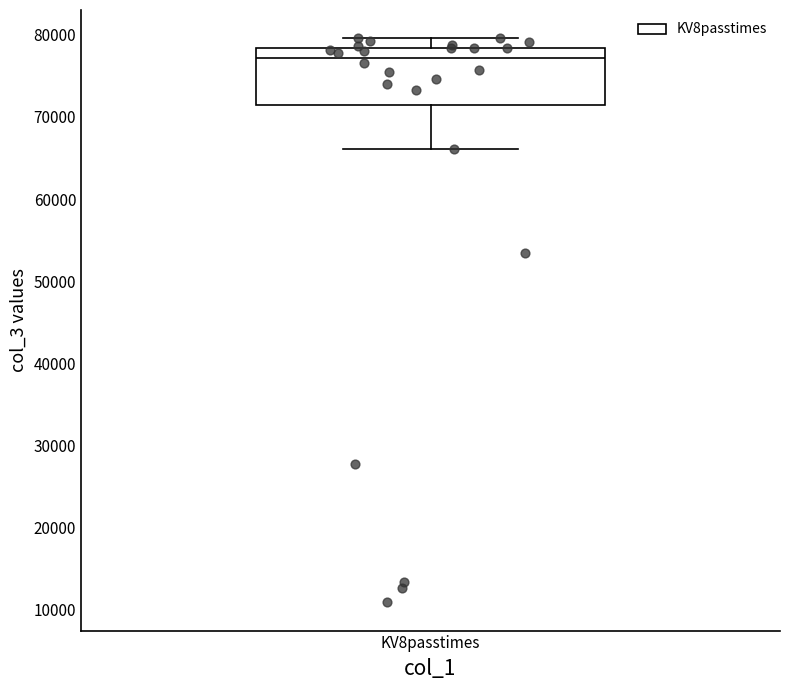

Where is the upper edge of the box for KV8passtimes on the y-axis? The values are not printed on the chart, so give them approximately, as read against the axis.

78000